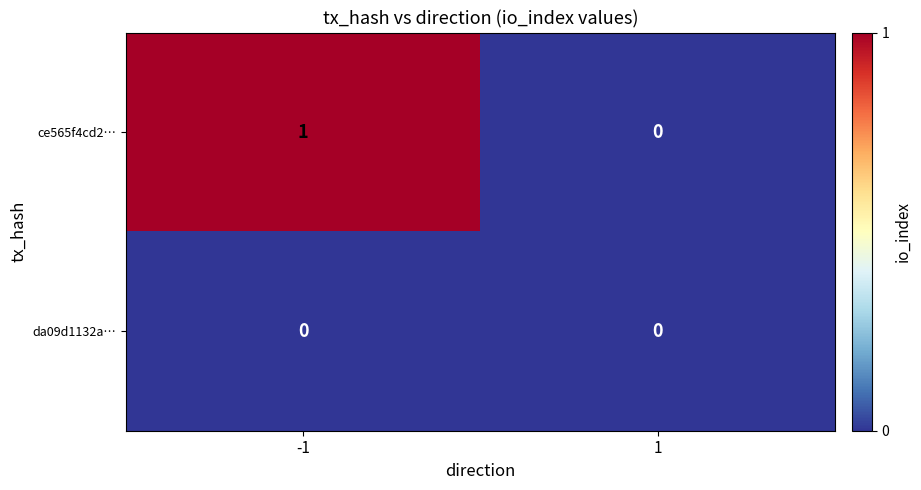

Is the value of da09d1132a… at -1 greater than the value of ce565f4cd2… at -1?

No